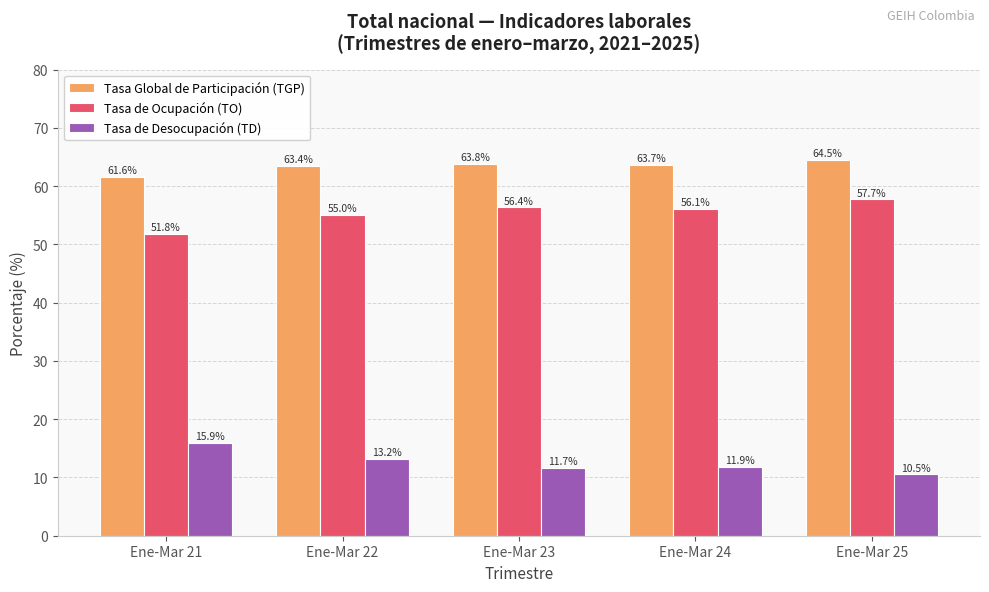

Rank the categories by Tasa de Ocupación (TO) value from highest to lowest.

Ene-Mar 25, Ene-Mar 23, Ene-Mar 24, Ene-Mar 22, Ene-Mar 21